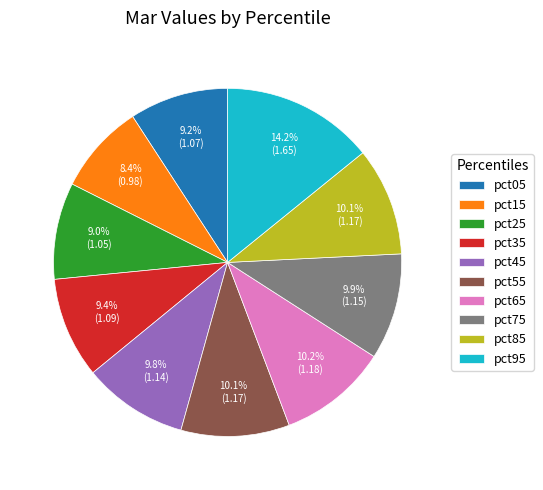

How many segments does this pie chart have?

10